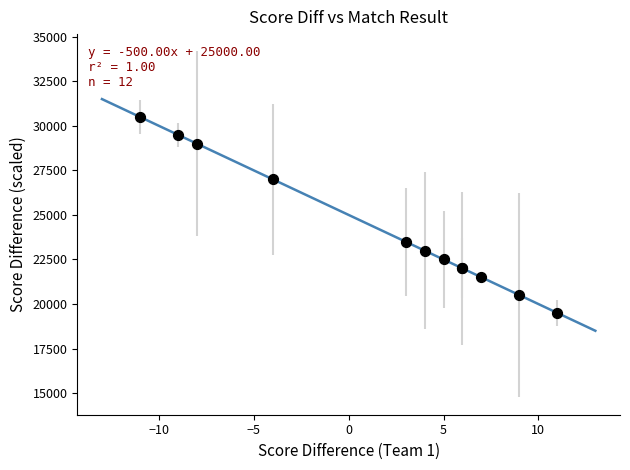

What Y value in the scatter plot is closest to 25000?

23500